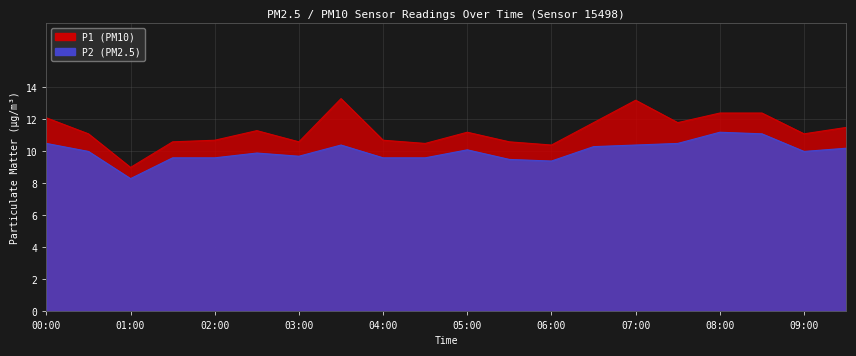

Does the chart have visible grid lines?

Yes